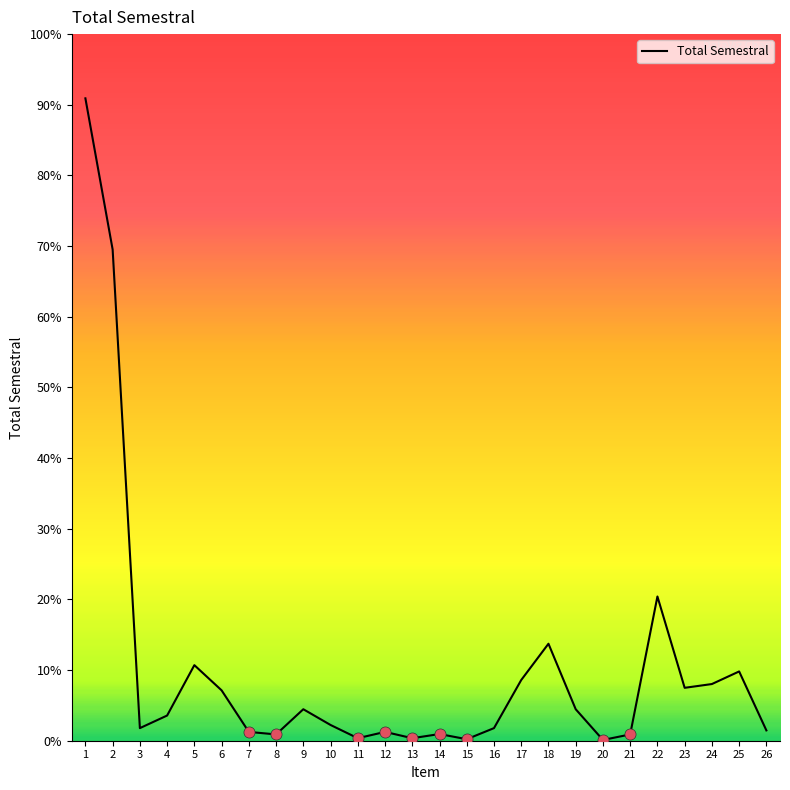

Does the chart display data point markers on the line(s)?

No